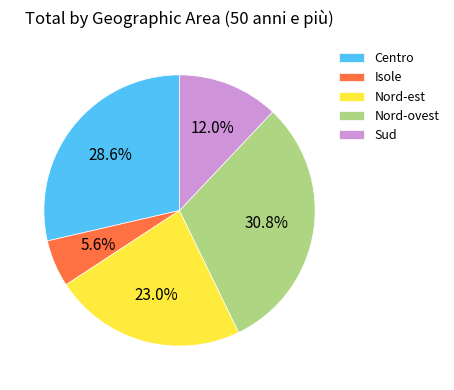

To the nearest percent, what is the average slice percentage?

20%